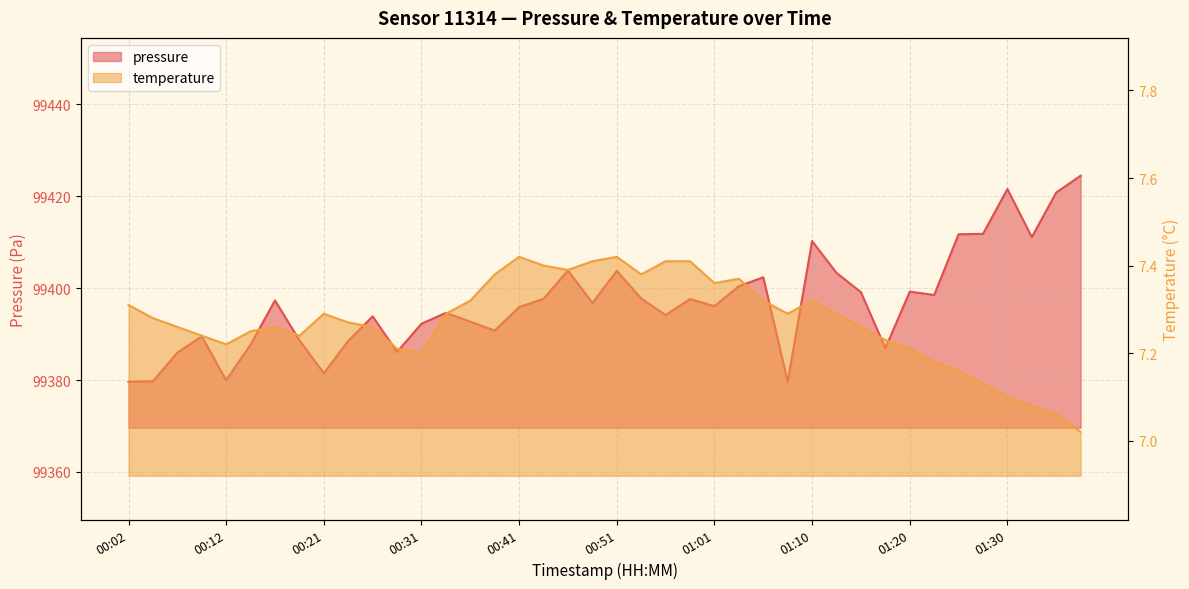

At which label does temperature reach its peak?

00:41